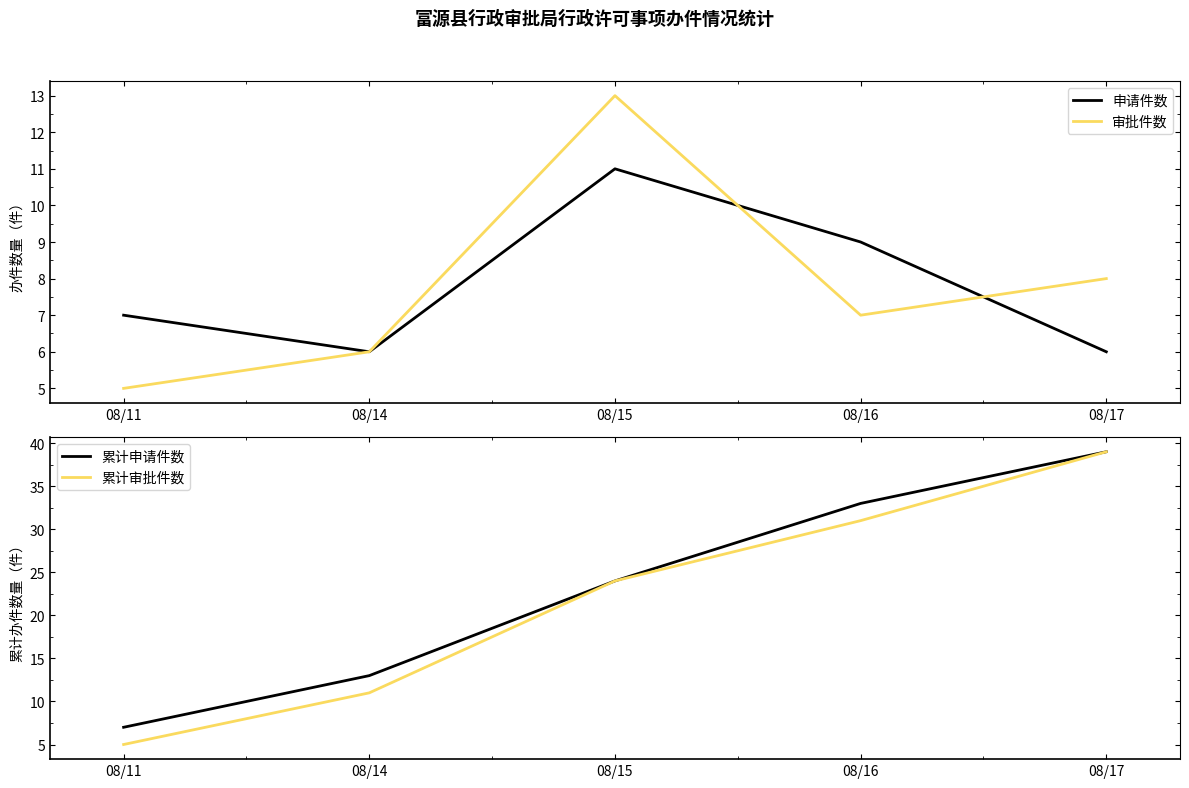

Which category has the highest value across all series?

08/17